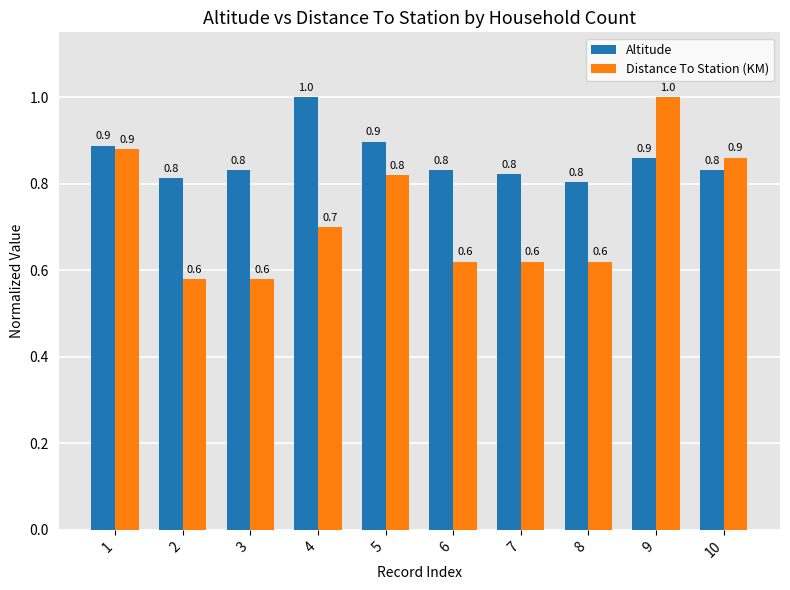

Are the bars horizontal?

No